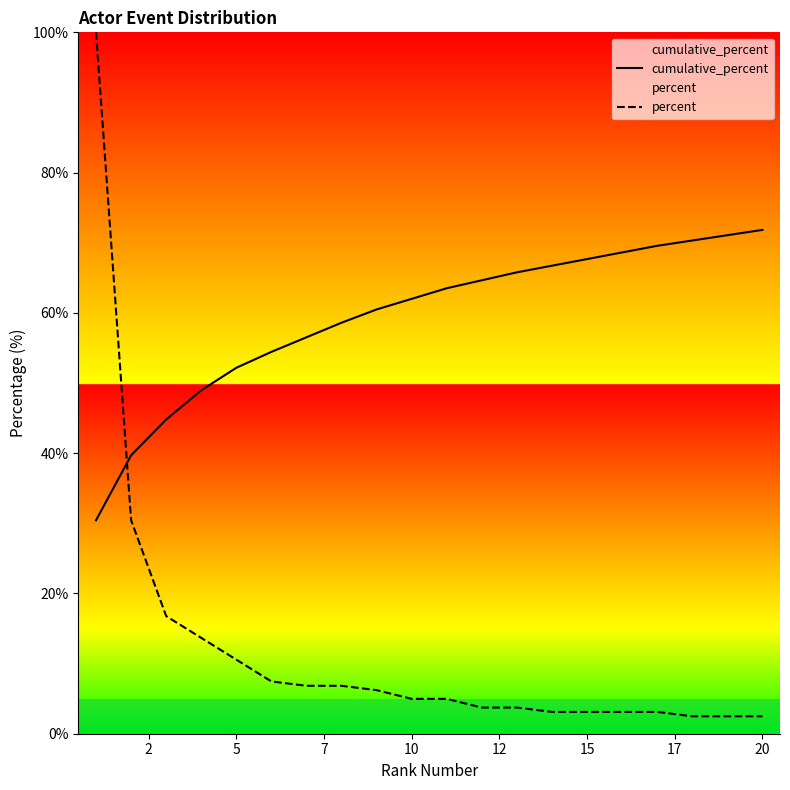

What is the average value of the cumulative_percent series?

59.4